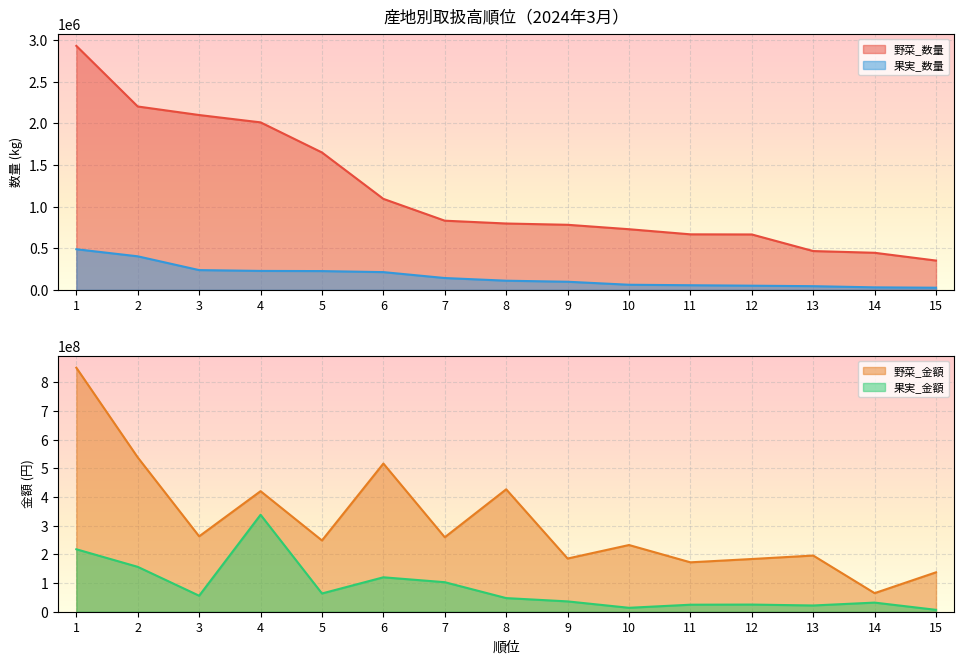

Which series changed the most between 6 and 10?

野菜_金額